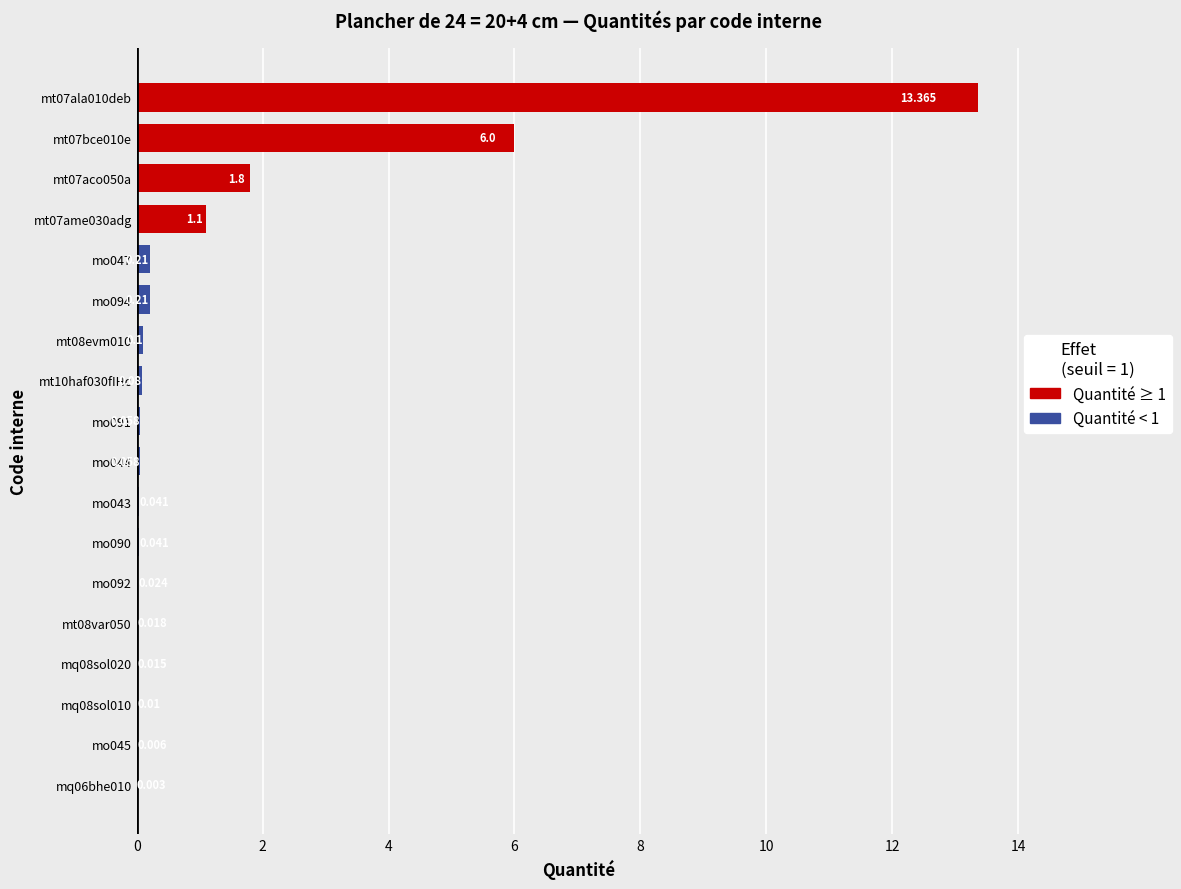

What is the maximum value shown in the chart?

13.4